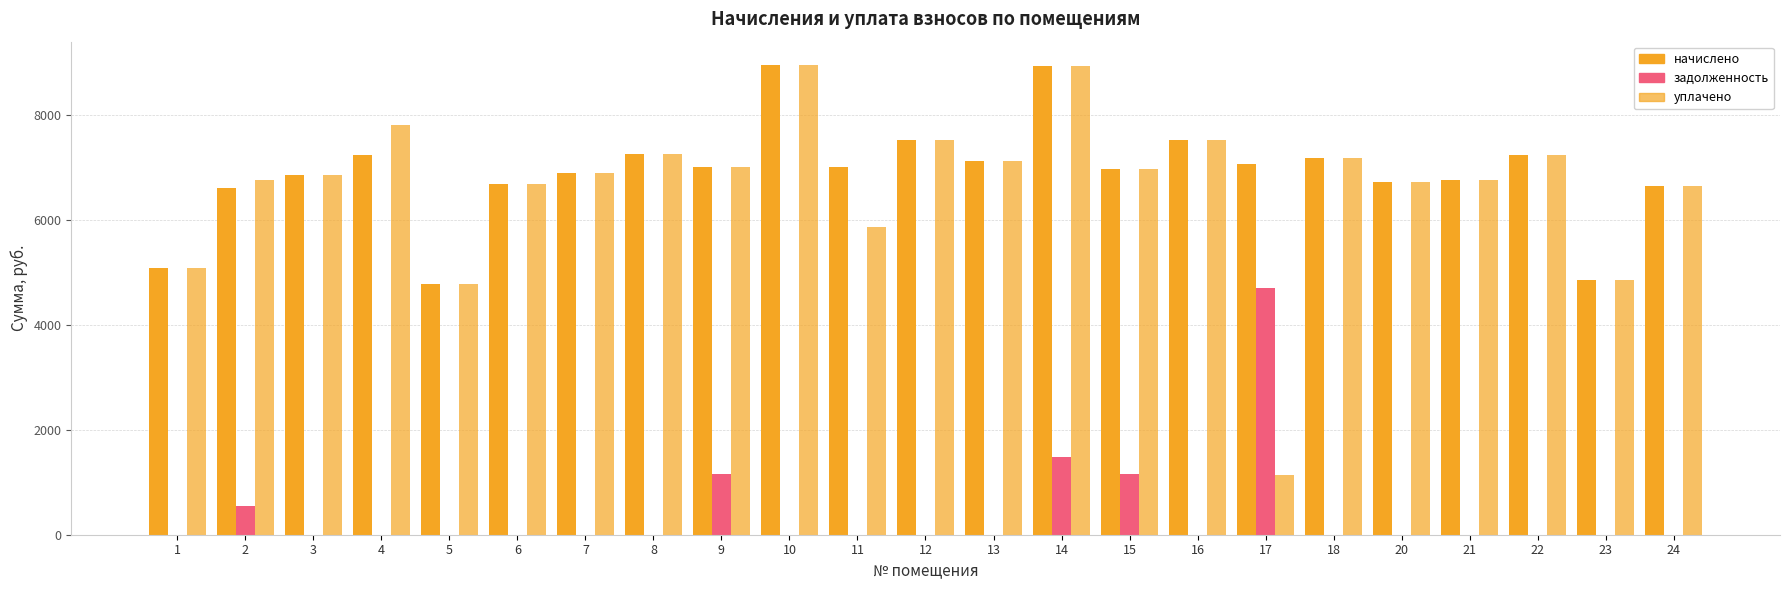

Which series has the largest total across all categories?

начислено